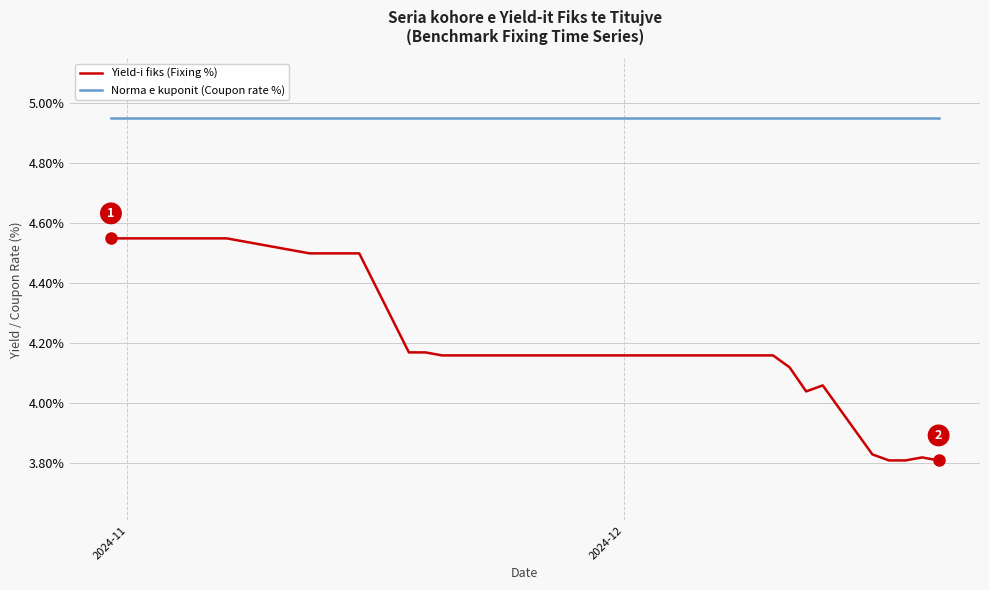

Which series has the widest spread of values?

Yield-i fiks (Fixing %)